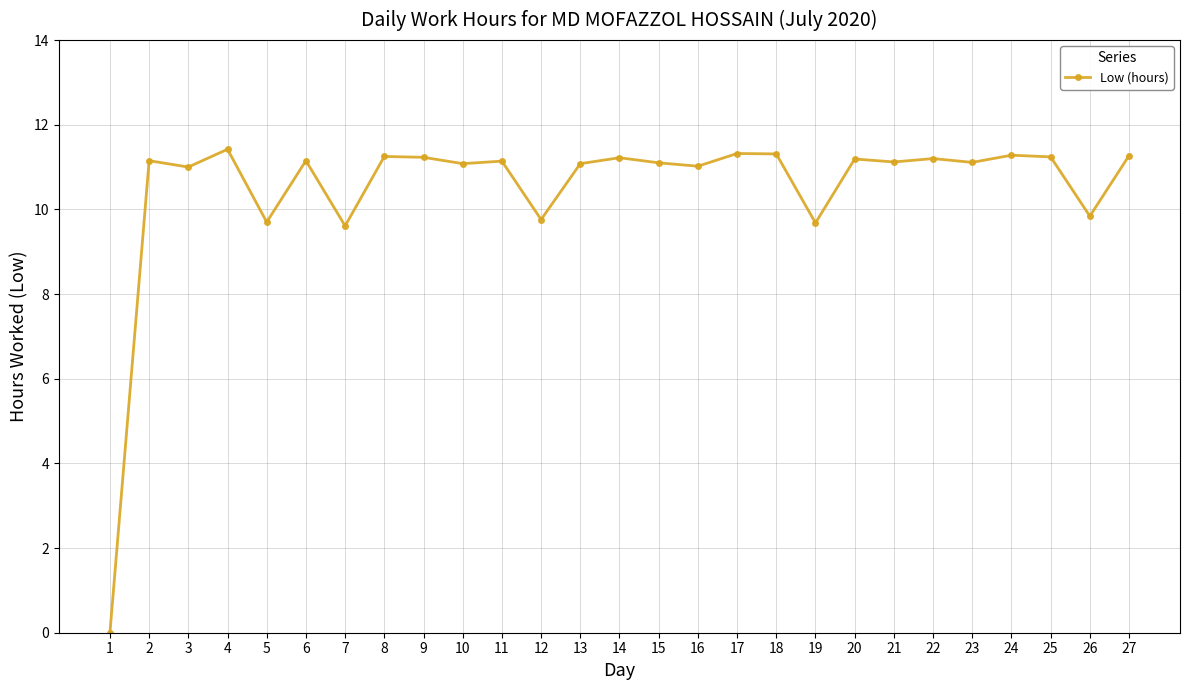

What is the difference between the maximum and second lowest values?

1.8